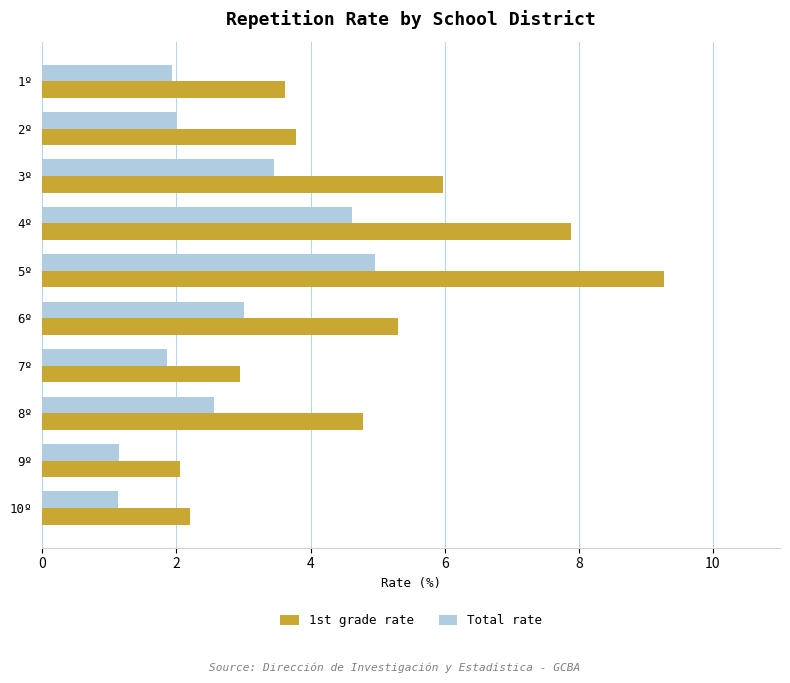

What are all the series names shown in the legend?

1st grade rate, Total rate